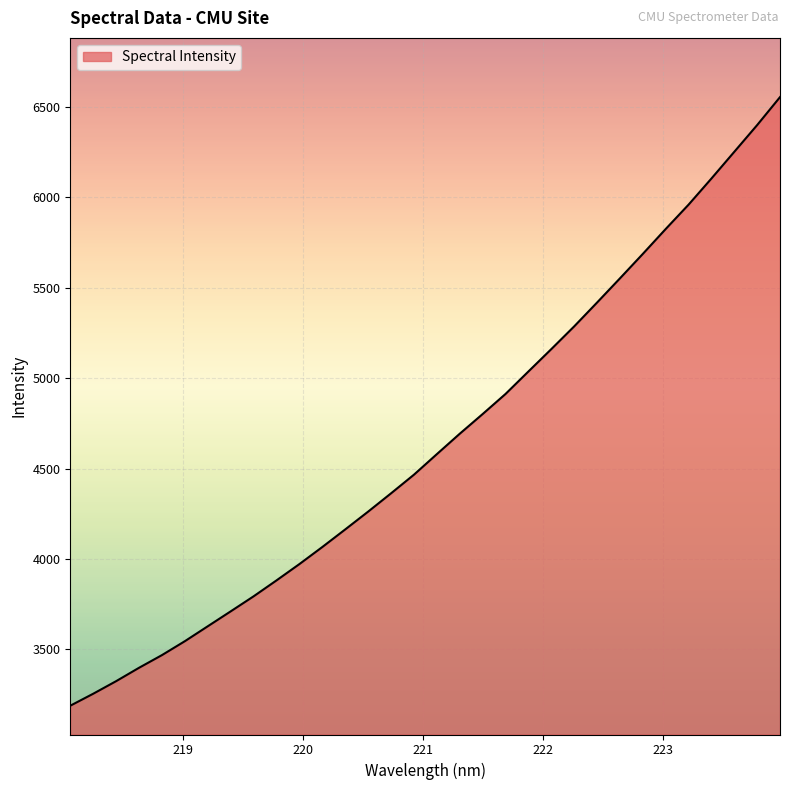

Does the chart have visible grid lines?

Yes